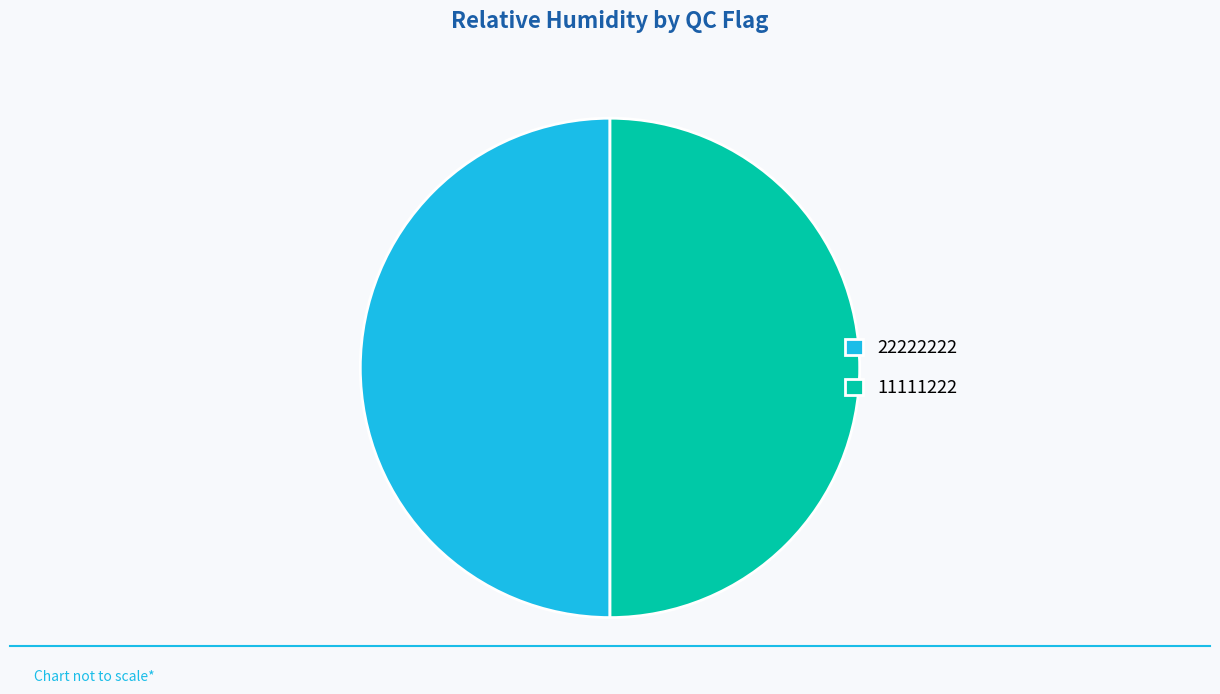

Combined, do 11111222 and 22222222 account for over 50%?

Yes